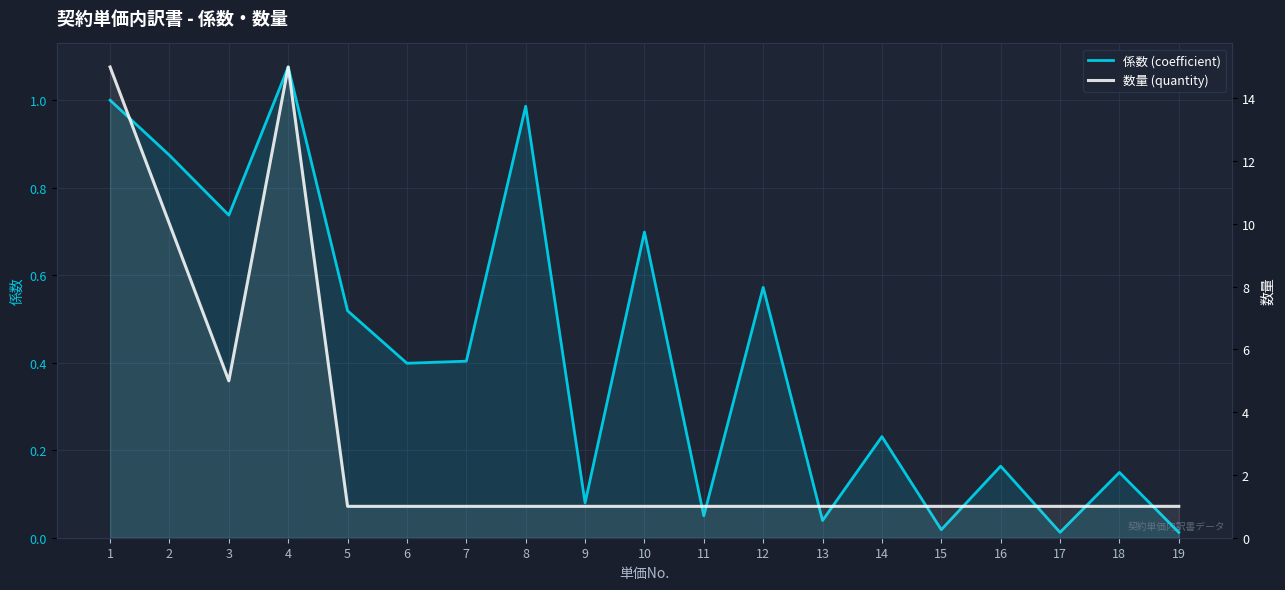

Reading right to left, what are all the values shown in this chart?

係数 (coefficient): 0.0	0.1	0.0	0.2	0.0	0.2	0.0	0.6	0.1	0.7	0.1	1.0	0.4	0.4	0.5	1.1	0.7	0.9	1.0
数量 (quantity): 1.0	1.0	1.0	1.0	1.0	1.0	1.0	1.0	1.0	1.0	1.0	1.0	1.0	1.0	1.0	15.0	5.0	10.0	15.0